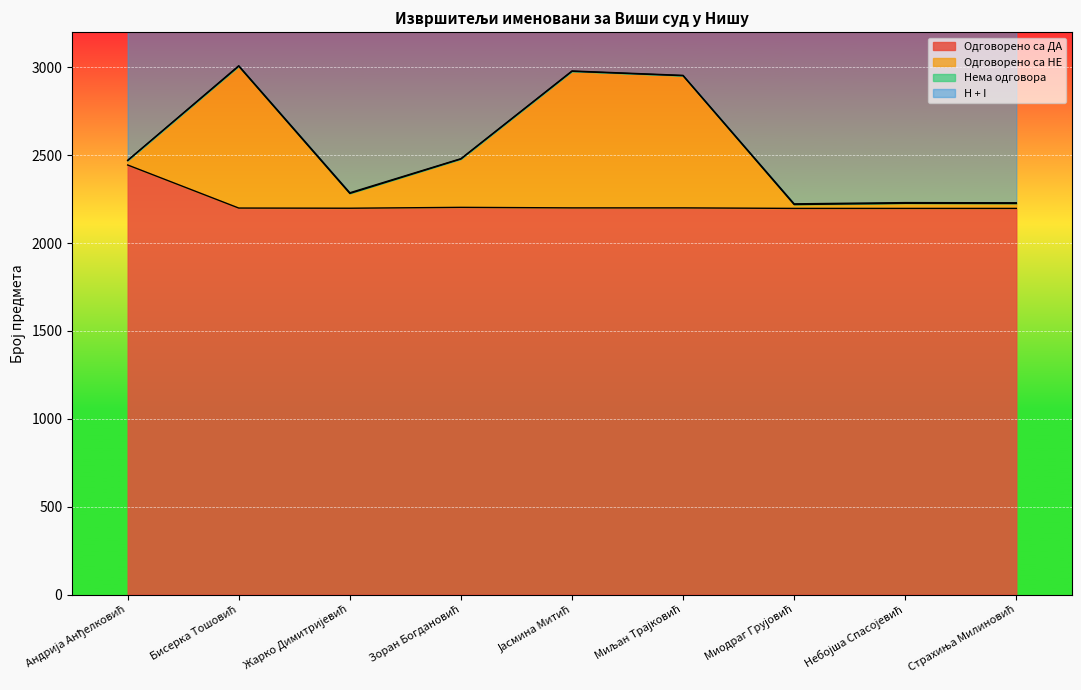

Where is Одговорено са ДА nearest to the value 2320?

Зоран Богдановић